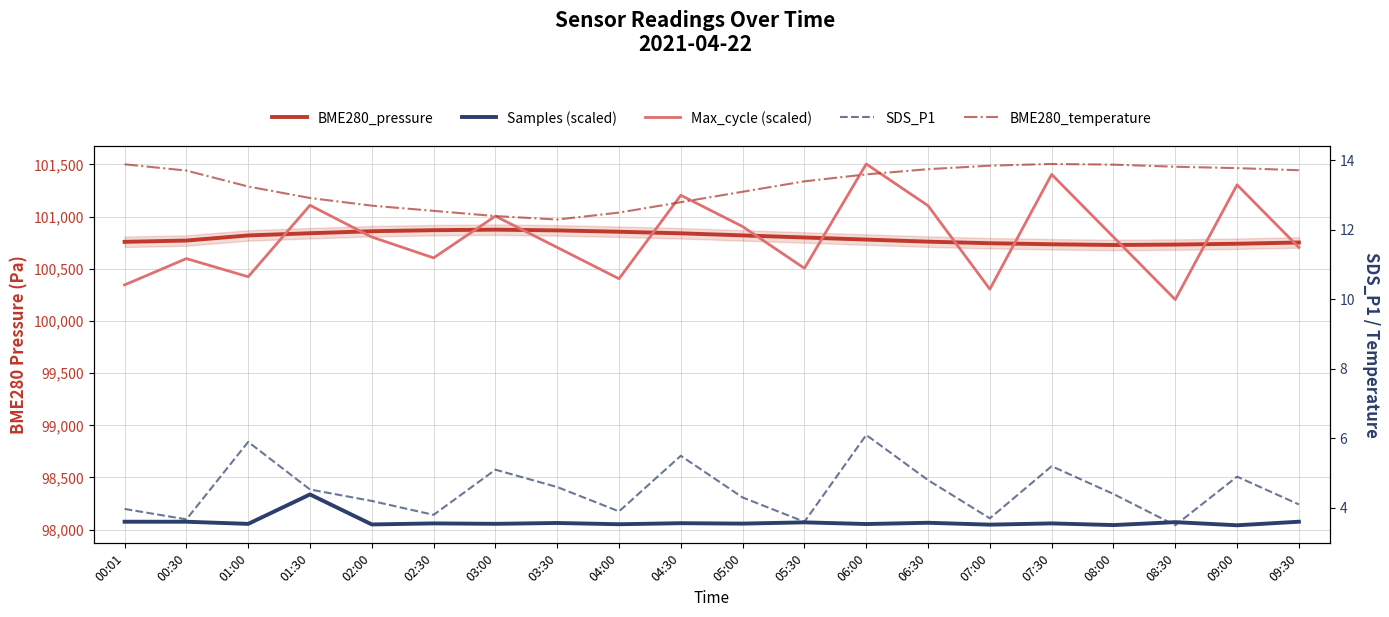

What is the lowest value of the Max_cycle (scaled) series?

100204.6